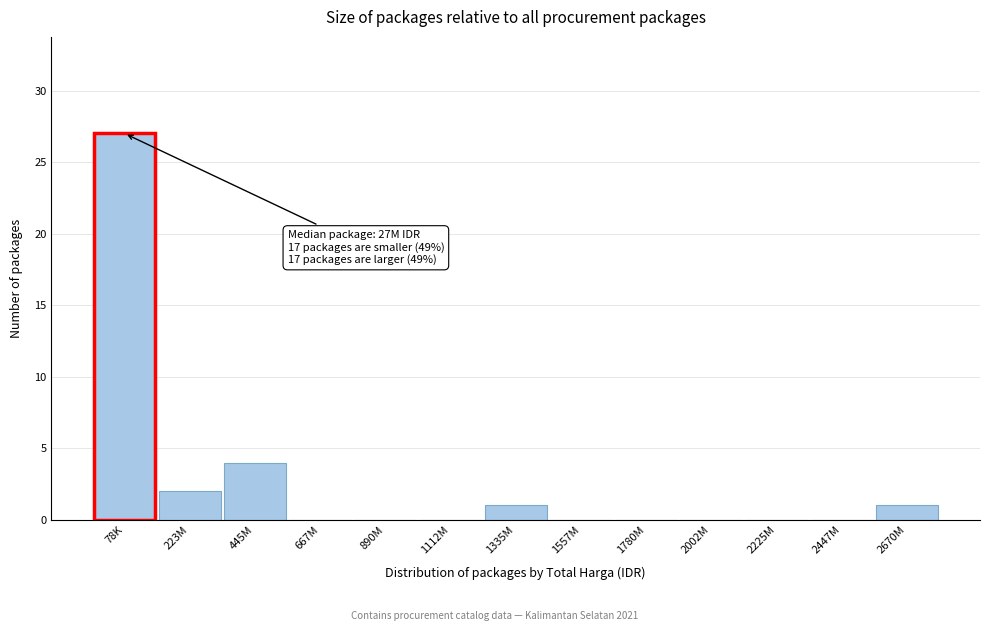

Reading right to left, what are all the values shown in this chart?

2670M=1	2447M=0	2225M=0	2002M=0	1780M=0	1557M=0	1335M=1	1112M=0	890M=0	667M=0	445M=4	223M=2	78K=27